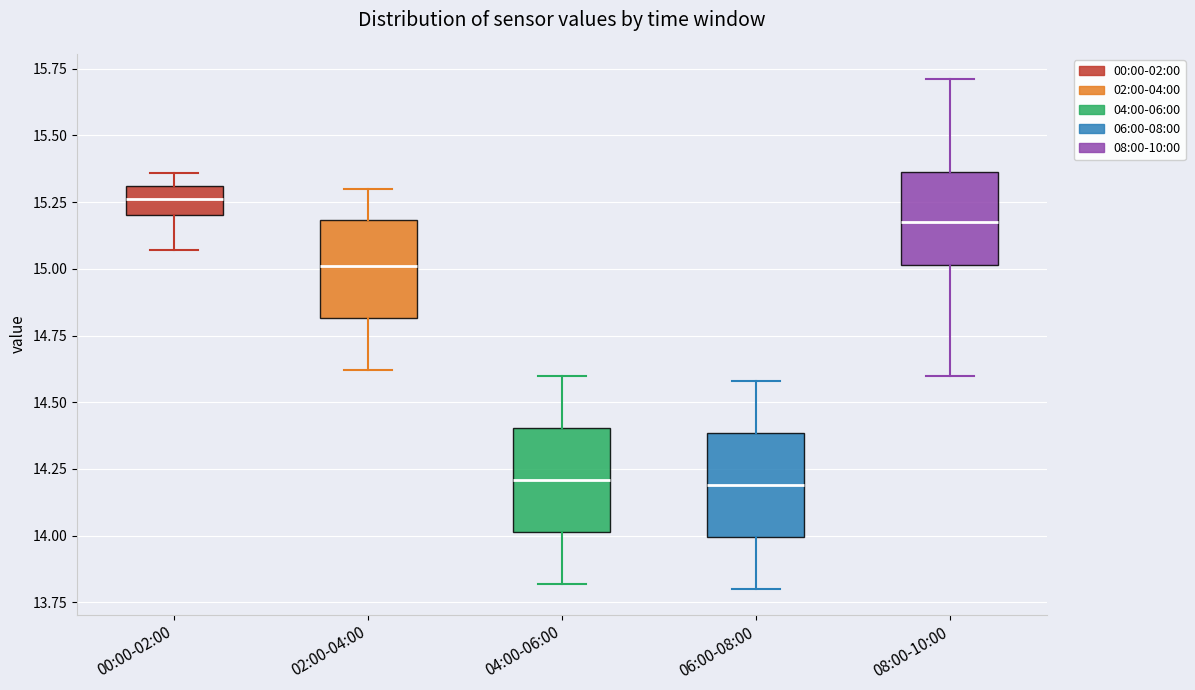

Reading left to right, read every box against the y-axis: the position of its median line, the range the box covers, and the ends of its whiskers. The values are not printed on the chart, so give them approximately, as read against the axis.

00:00-02:00: median 15.25, box 15.20 to 15.30, whiskers 15.05 to 15.35
02:00-04:00: median 15.00, box 14.80 to 15.20, whiskers 14.60 to 15.30
04:00-06:00: median 14.20, box 14.00 to 14.40, whiskers 13.80 to 14.60
06:00-08:00: median 14.20, box 14.00 to 14.40, whiskers 13.80 to 14.60
08:00-10:00: median 15.20, box 15.00 to 15.35, whiskers 14.60 to 15.70